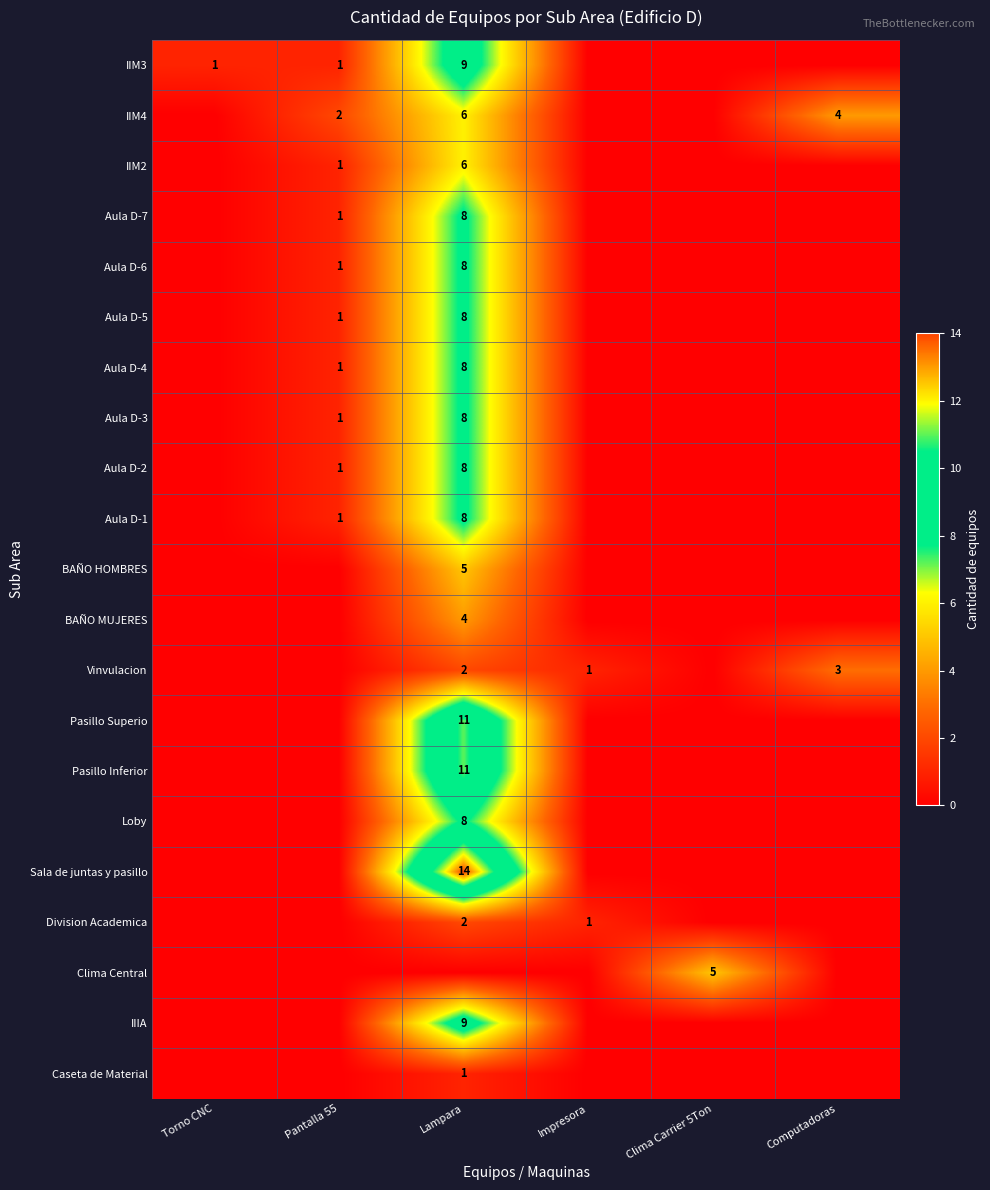

Which has a higher value, Impresora or Computadoras?

Impresora